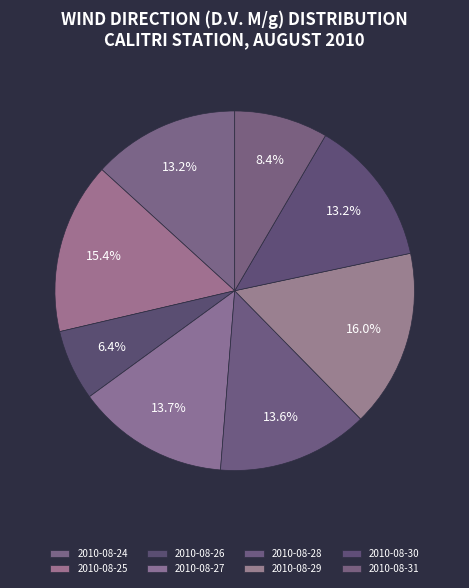

Between 2010-08-31 and 2010-08-27, which is larger?

2010-08-27